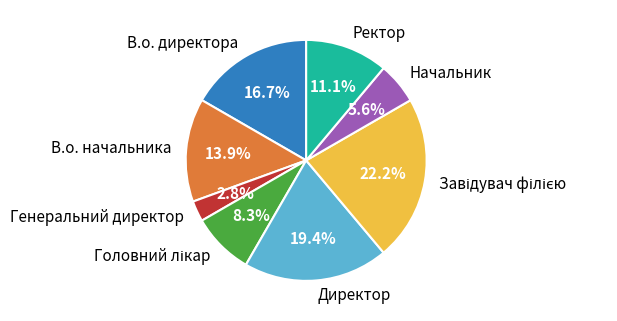

What is the total percentage of Начальник and Ректор?

16.7%